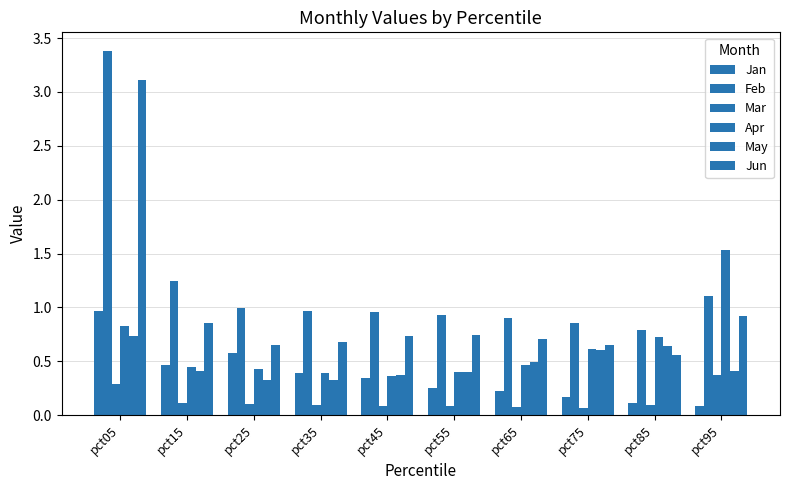

How many bars are there in total?

60